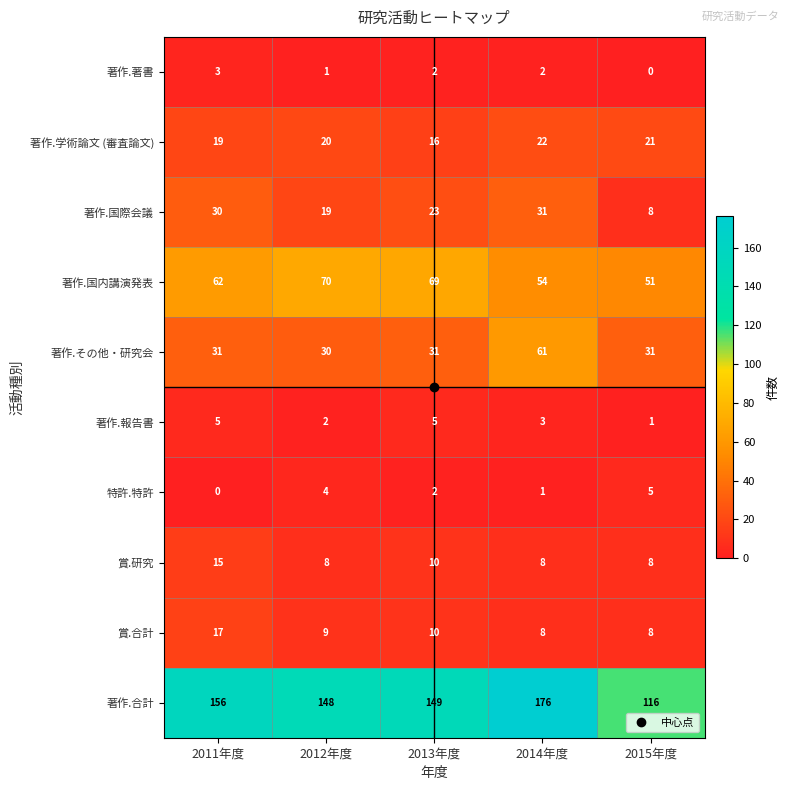

What is the maximum value for 特許.特許?

5